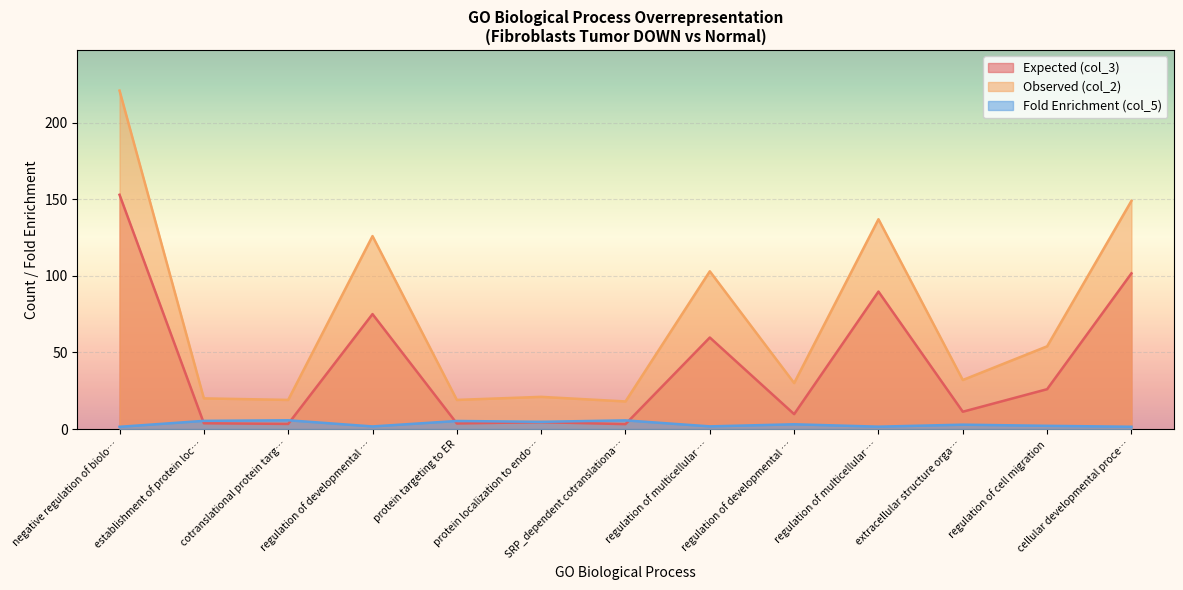

The Fold Enrichment (col_5) series shows 1.7 at regulation of developmental …. True or false?

True